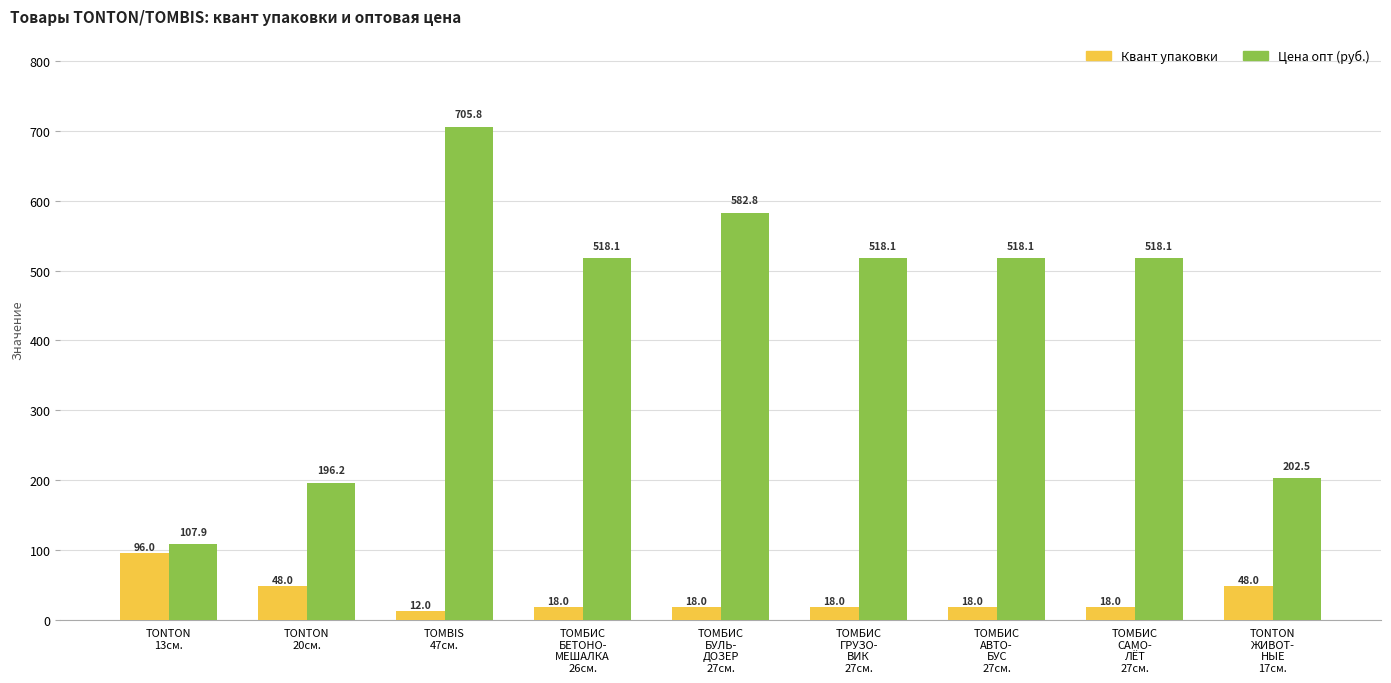

At how many categories does at least one series exceed 196?

8